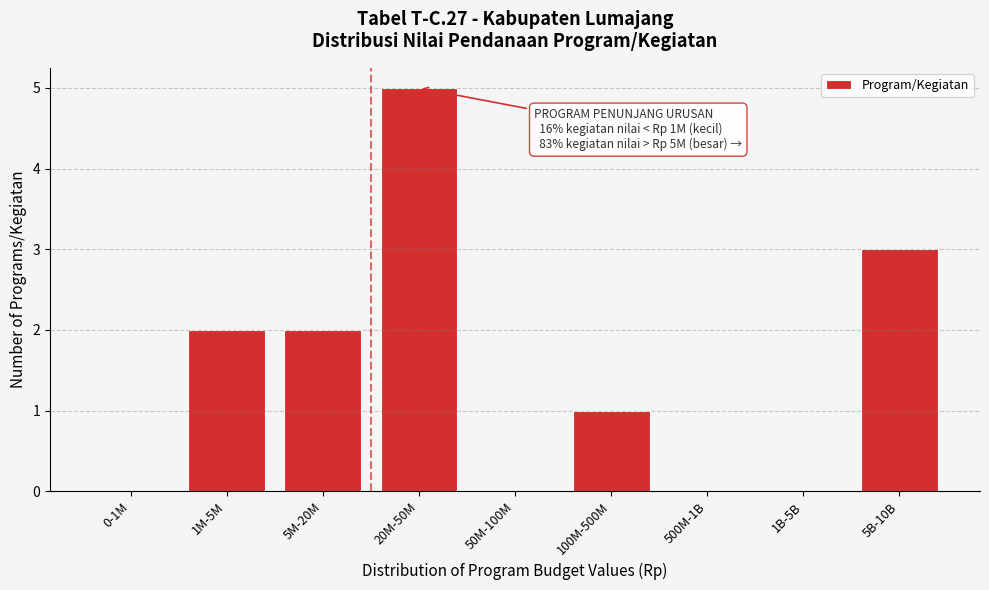

Reading left to right, transcribe all the data shown in this chart.

0-1M=0	1M-5M=2	5M-20M=2	20M-50M=5	50M-100M=0	100M-500M=1	500M-1B=0	1B-5B=0	5B-10B=3